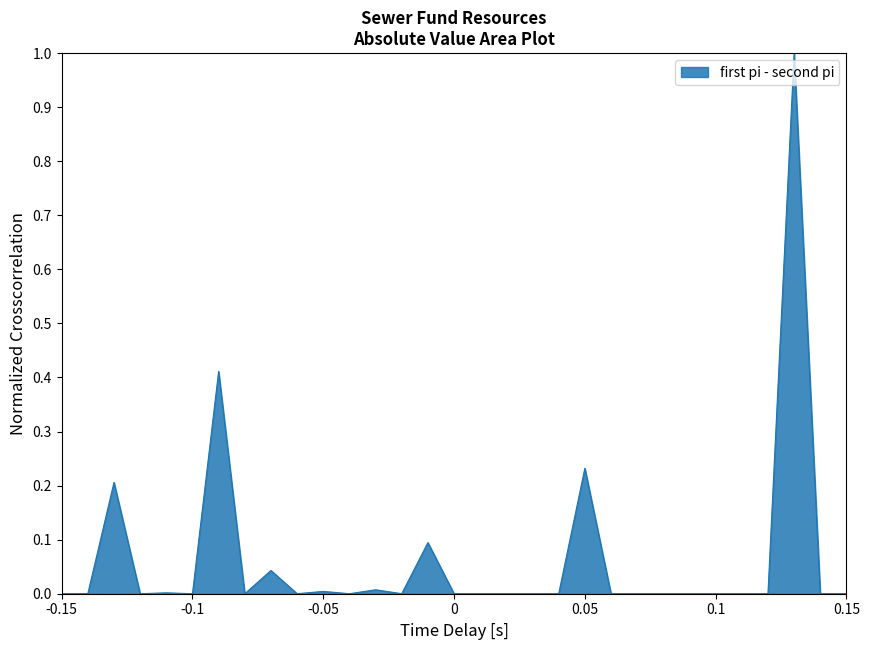

What is the difference between the maximum and minimum values?

1.0